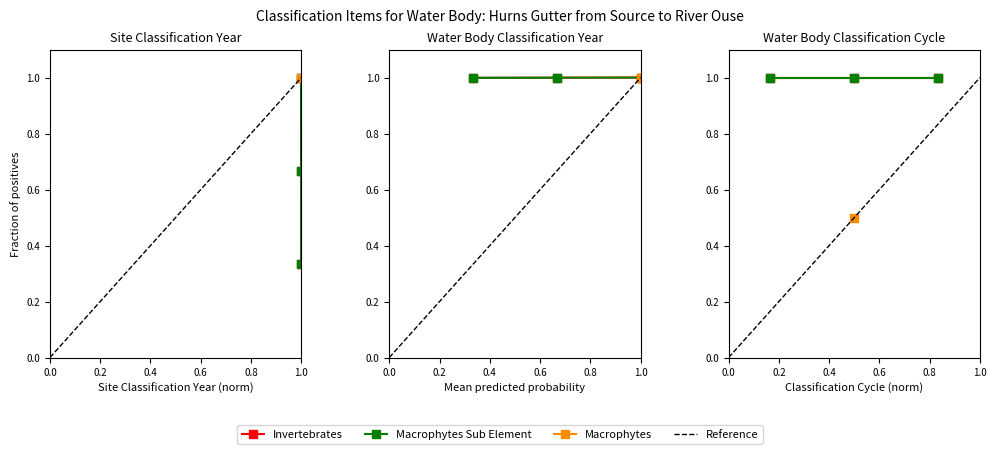

What is the sum of the Macrophytes Sub Element values at Macrophytes Sub Element and Macrophytes?

1.7